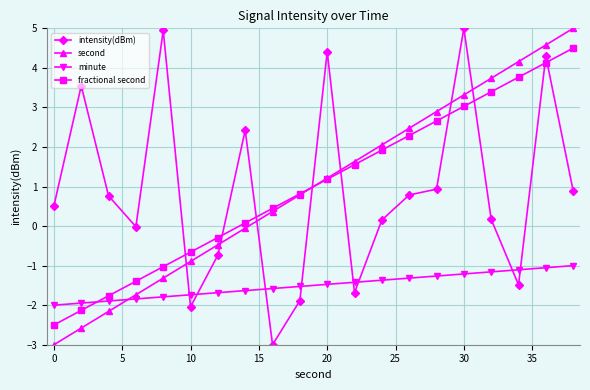

Which series ends up on top after the final intersection of fractional second and intensity(dBm)?

fractional second